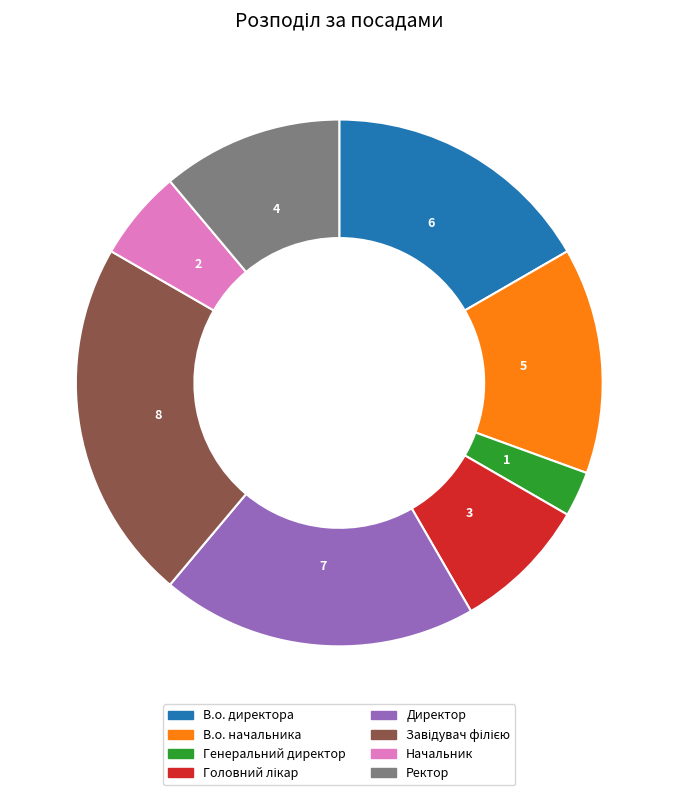

Is it true that Директор is 19% of the pie?

True